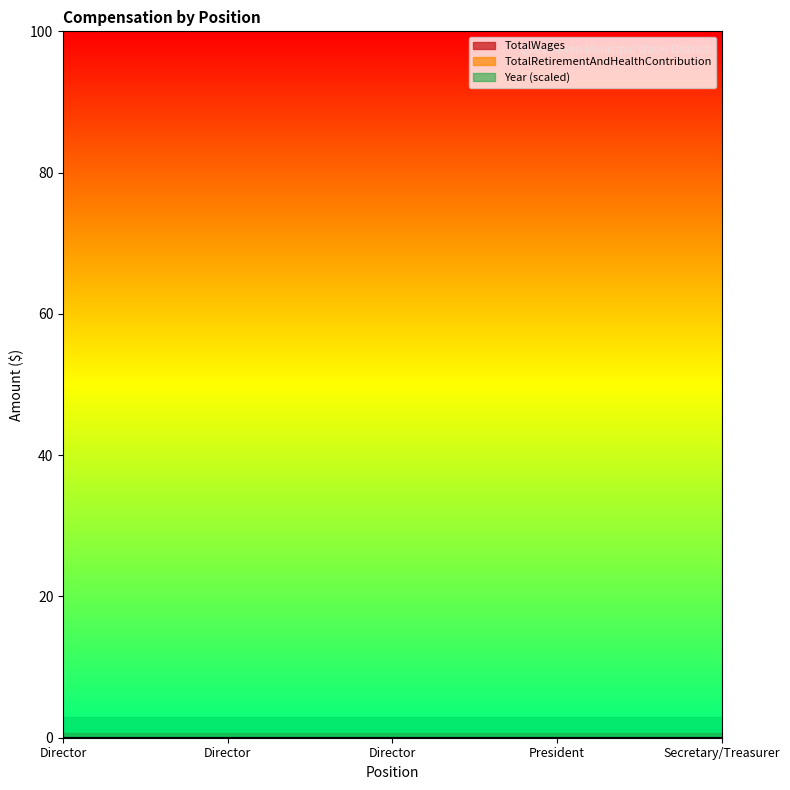

What is the label of the 2nd point from the right?

President